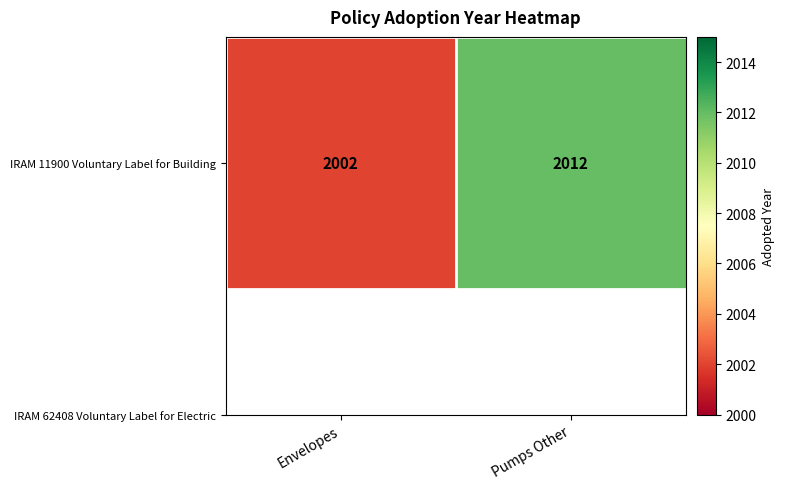

What is the change in value from Envelopes to Pumps Other?

+10